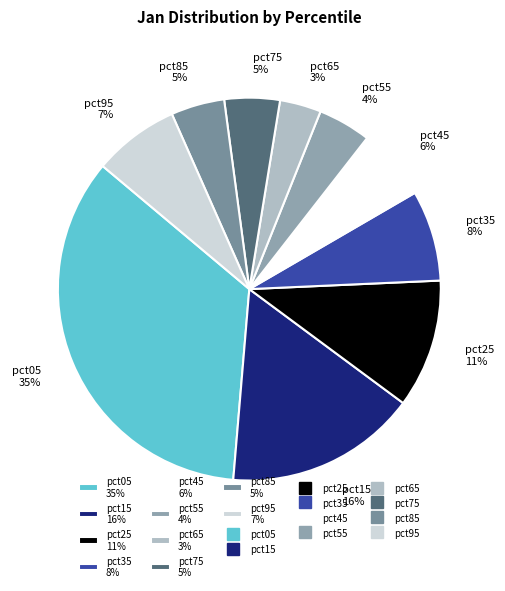

How many segments does this pie chart have?

10